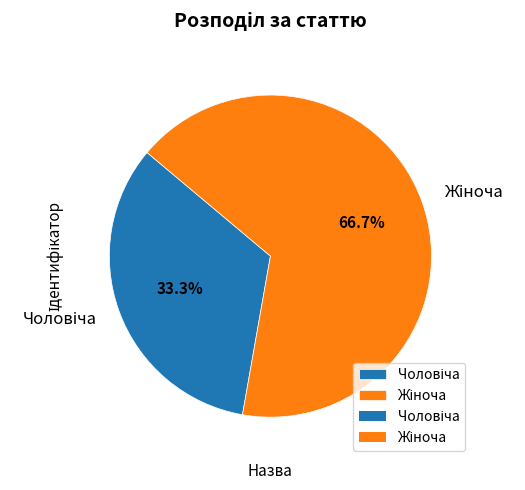

Is there any slice that represents more than half of the pie?

Yes